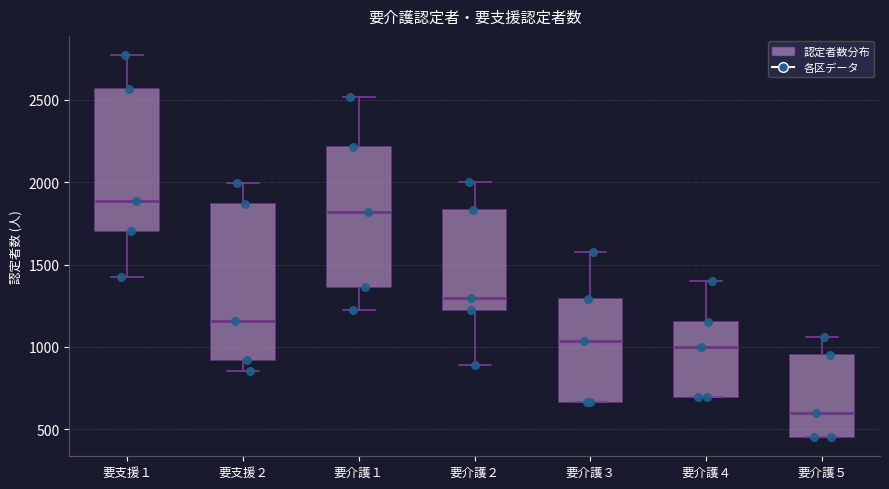

Which box has the lowest median line?

要介護５